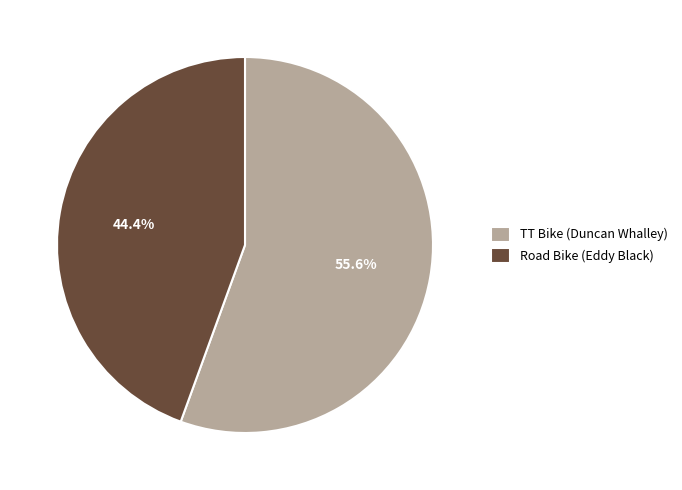

The Road Bike (Eddy Black) slice represents 39% of the pie. True or false?

False